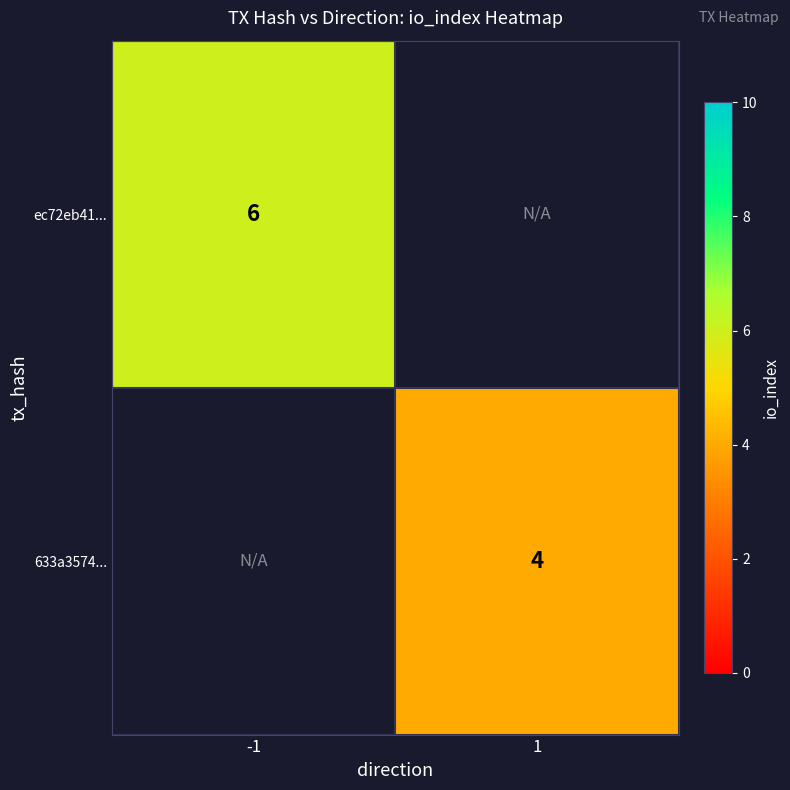

Is it true that ec72eb41... equals 6 at -1?

True